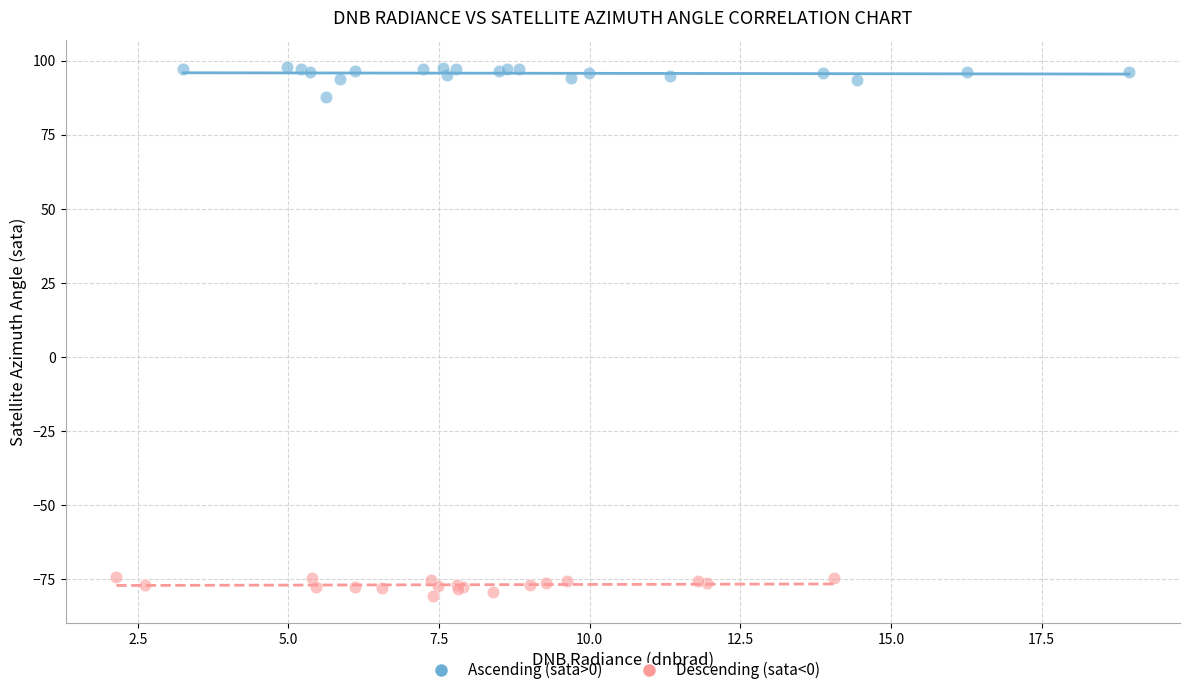

Which series reaches the minimum Y coordinate?

Descending (sata<0)